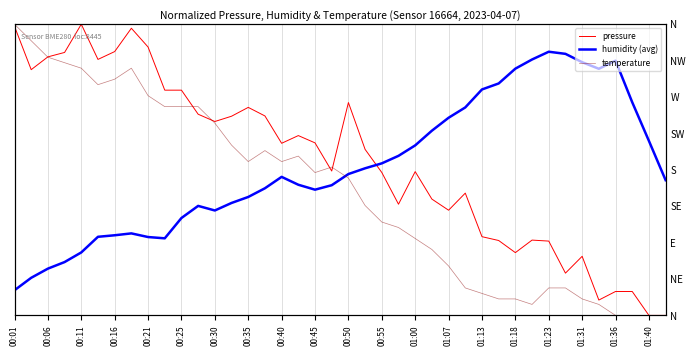

The value of humidity (avg) at 01:00 is 0.6. True or false?

True